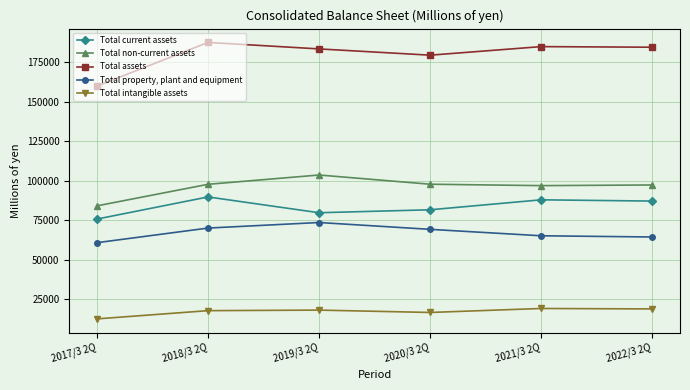

What is the difference between the Total property, plant and equipment values at 2019/3 2Q and 2021/3 2Q?

8388